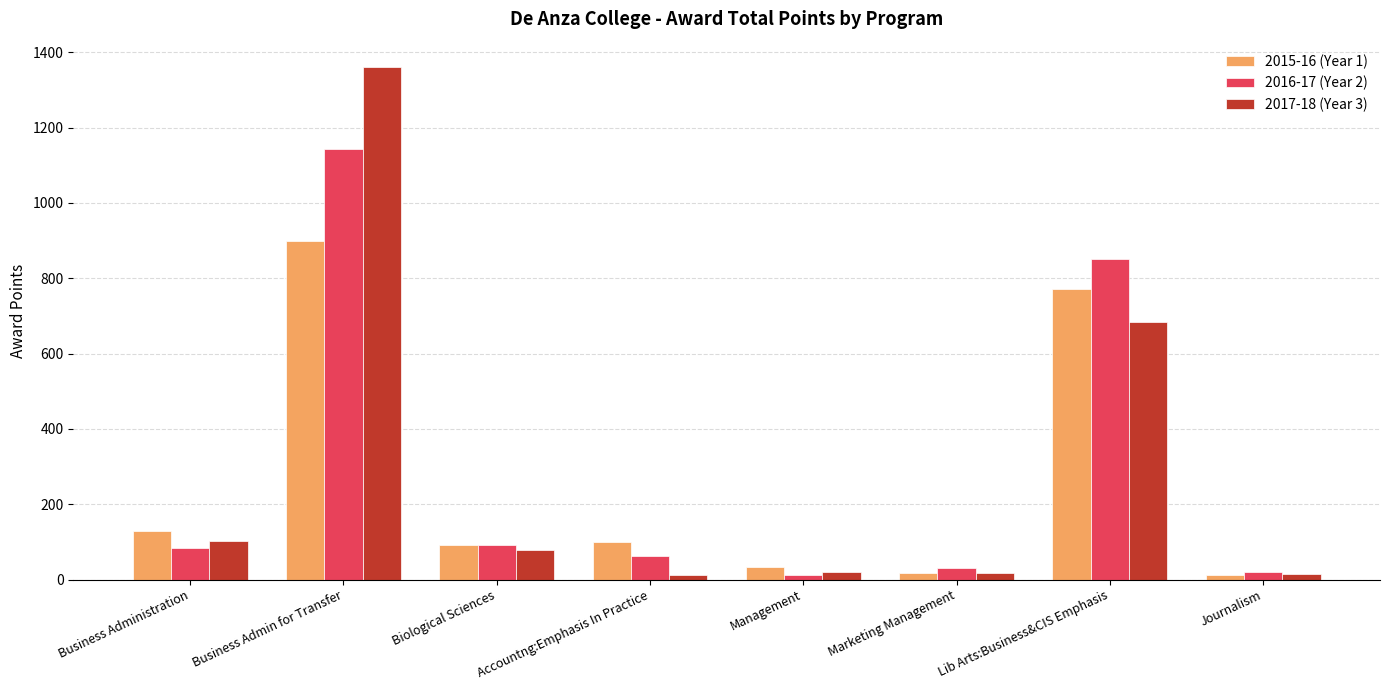

What is the sum of the 2017-18 (Year 3) values at Lib Arts:Business&CIS Emphasis and Business Admin for Transfer?

2044